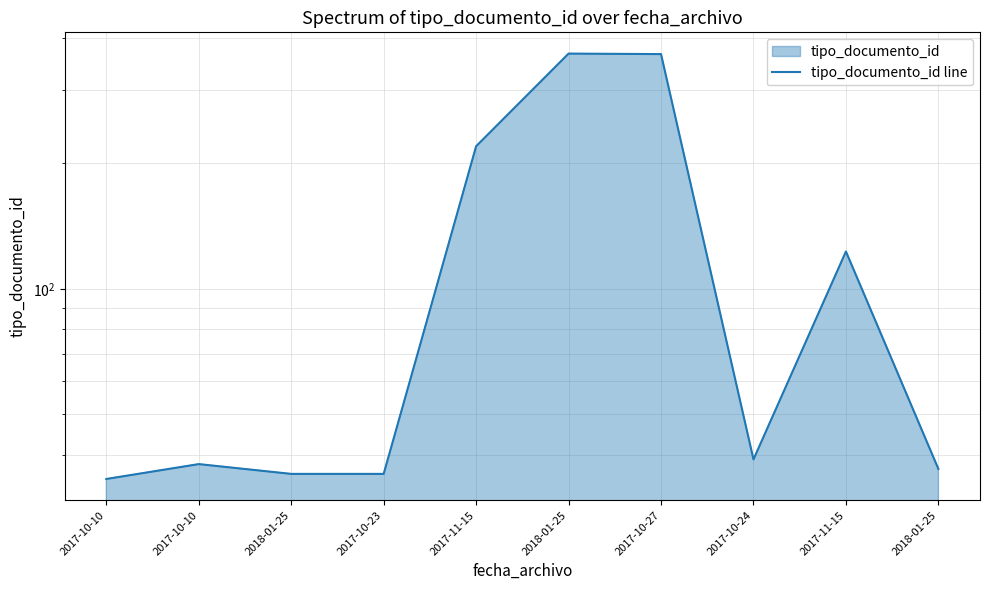

Does the chart have visible grid lines?

Yes